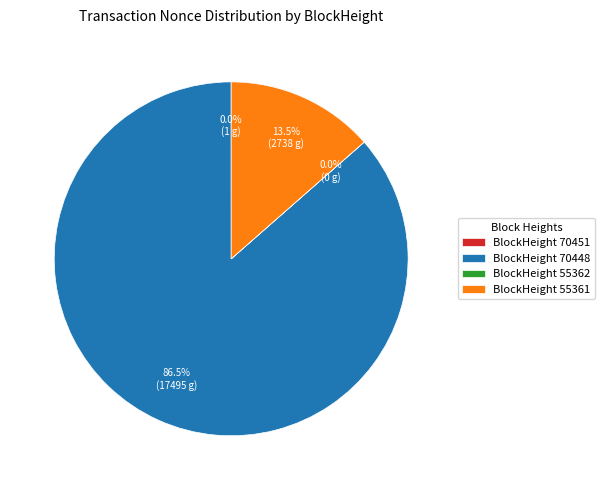

To the nearest percent, what is the difference between the largest and smallest slice percentages?

86%